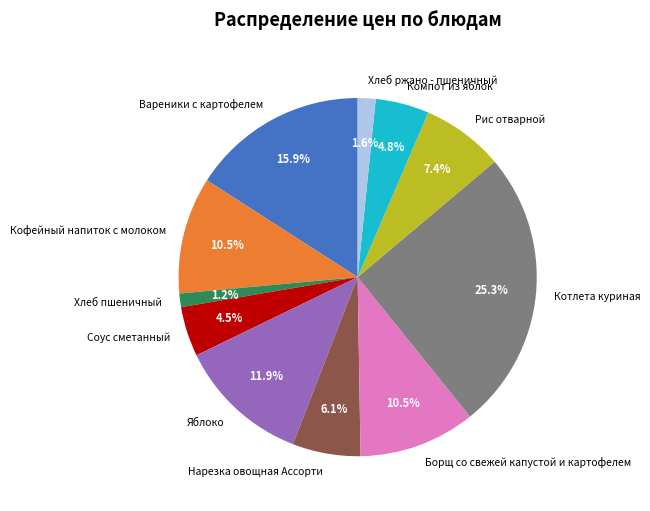

To the nearest percent, what is the average slice percentage?

9%